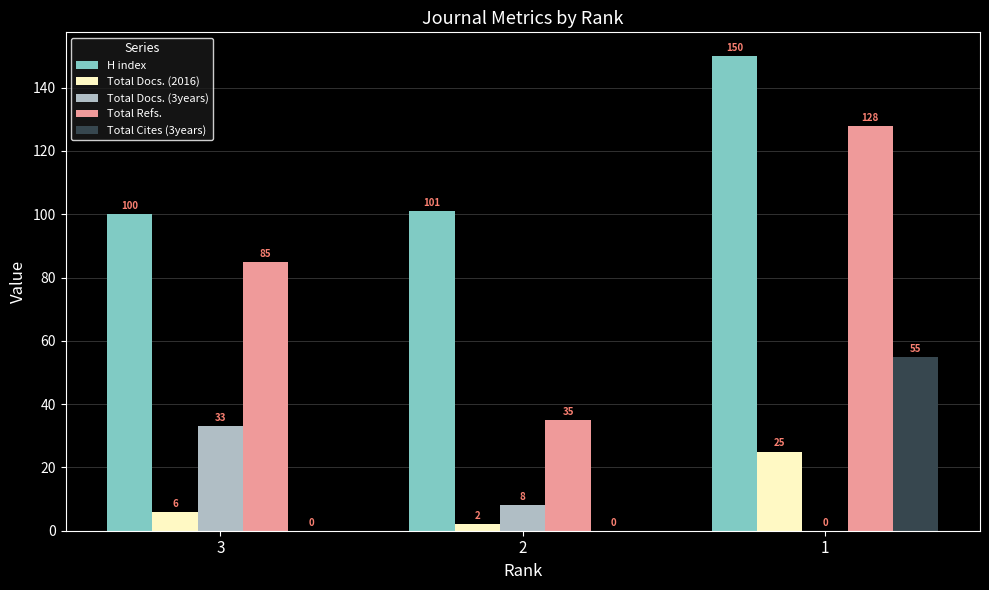

Count the number of categories in the chart.

3